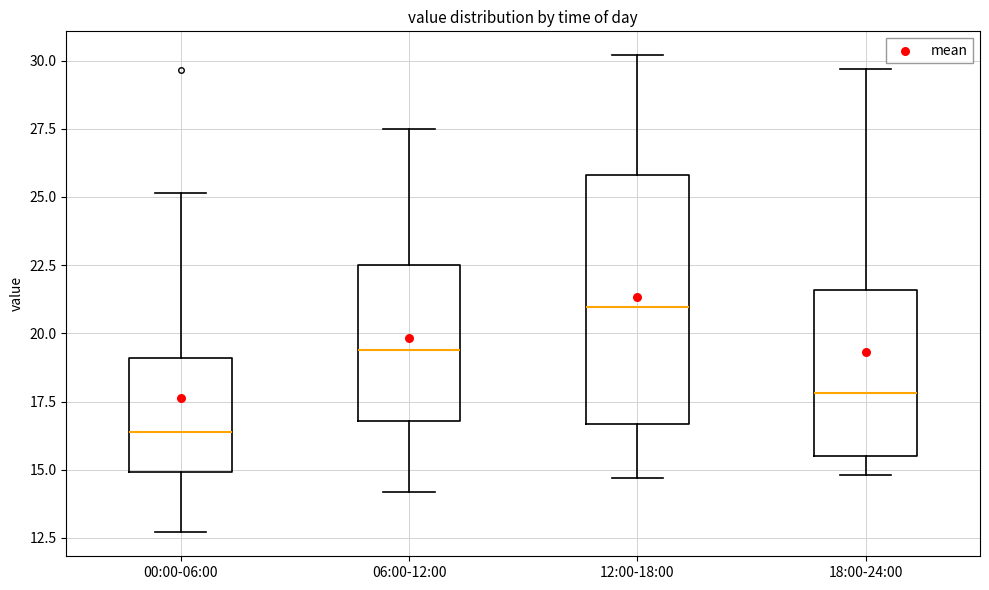

Reading left to right, read every box against the y-axis: the position of its median line, the range the box covers, and the ends of its whiskers. The values are not printed on the chart, so give them approximately, as read against the axis.

00:00-06:00: median 16.5, box 15.0 to 19.0, whiskers 12.5 to 25.0
06:00-12:00: median 19.5, box 17.0 to 22.5, whiskers 14.0 to 27.5
12:00-18:00: median 21.0, box 16.5 to 26.0, whiskers 14.5 to 30.0
18:00-24:00: median 18.0, box 15.5 to 21.5, whiskers 15.0 to 29.5